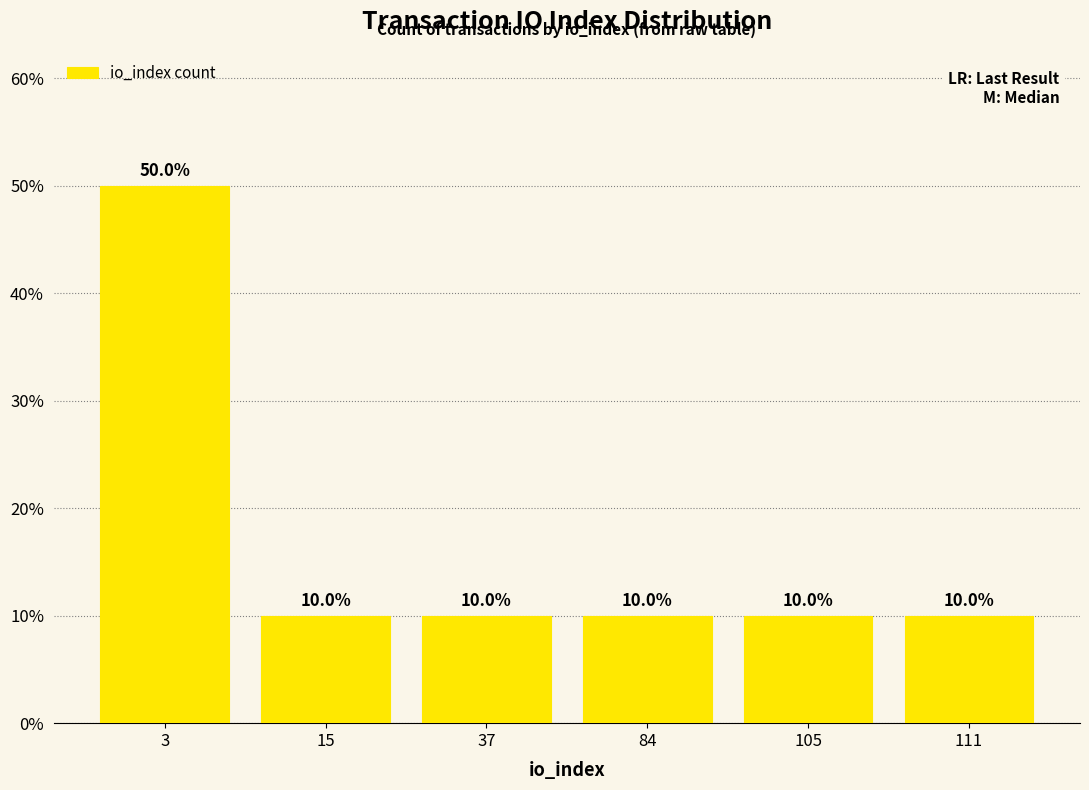

What is the greatest value displayed?

50